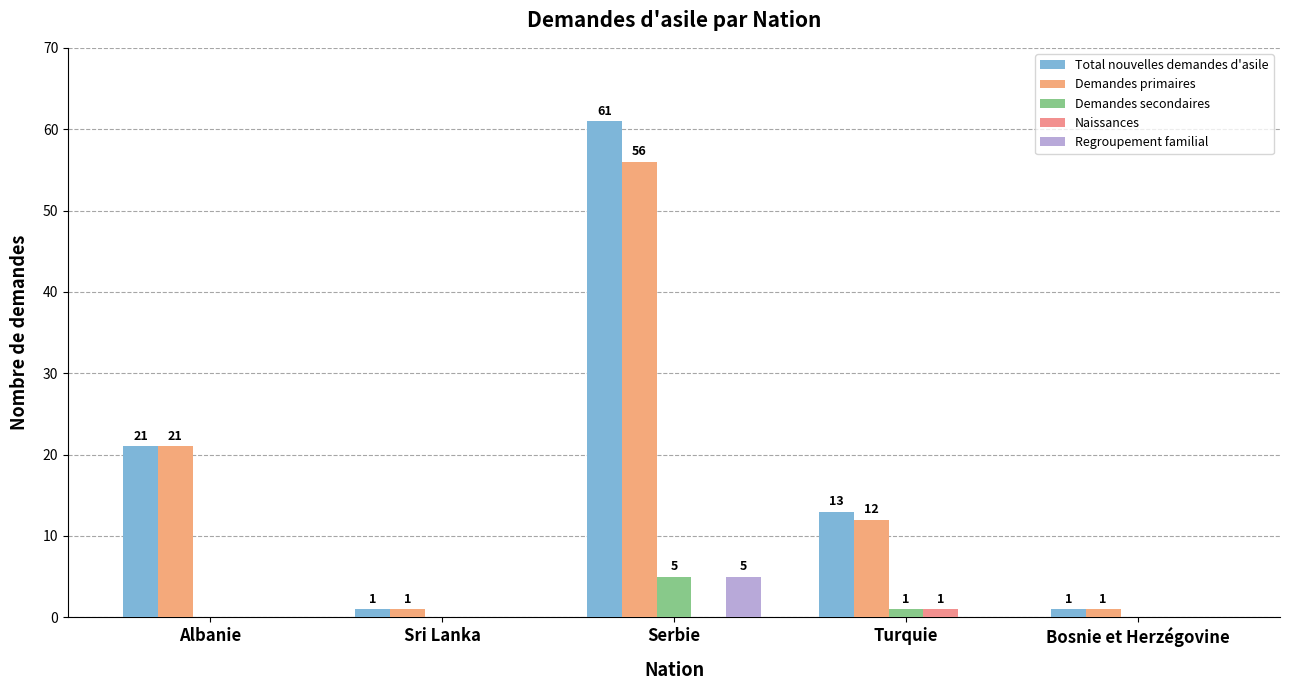

At which label does Demandes primaires first exceed 12?

Albanie